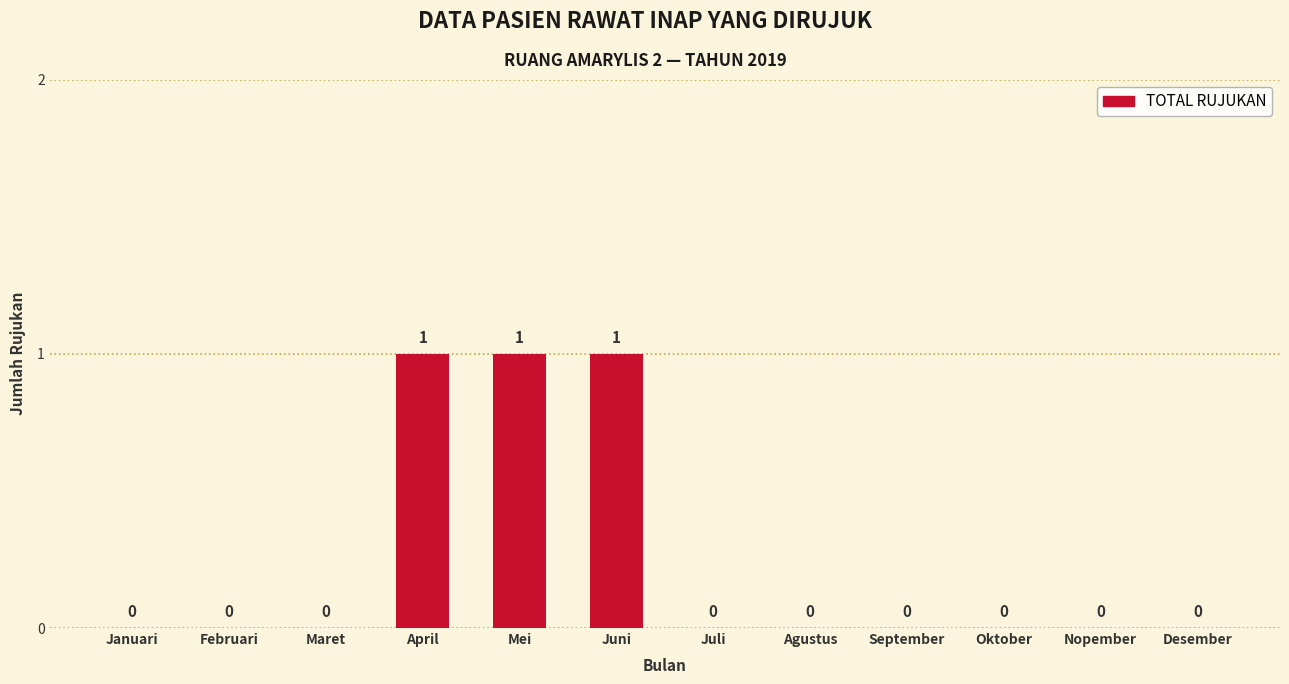

True or false: the data shows 0 at Oktober.

True